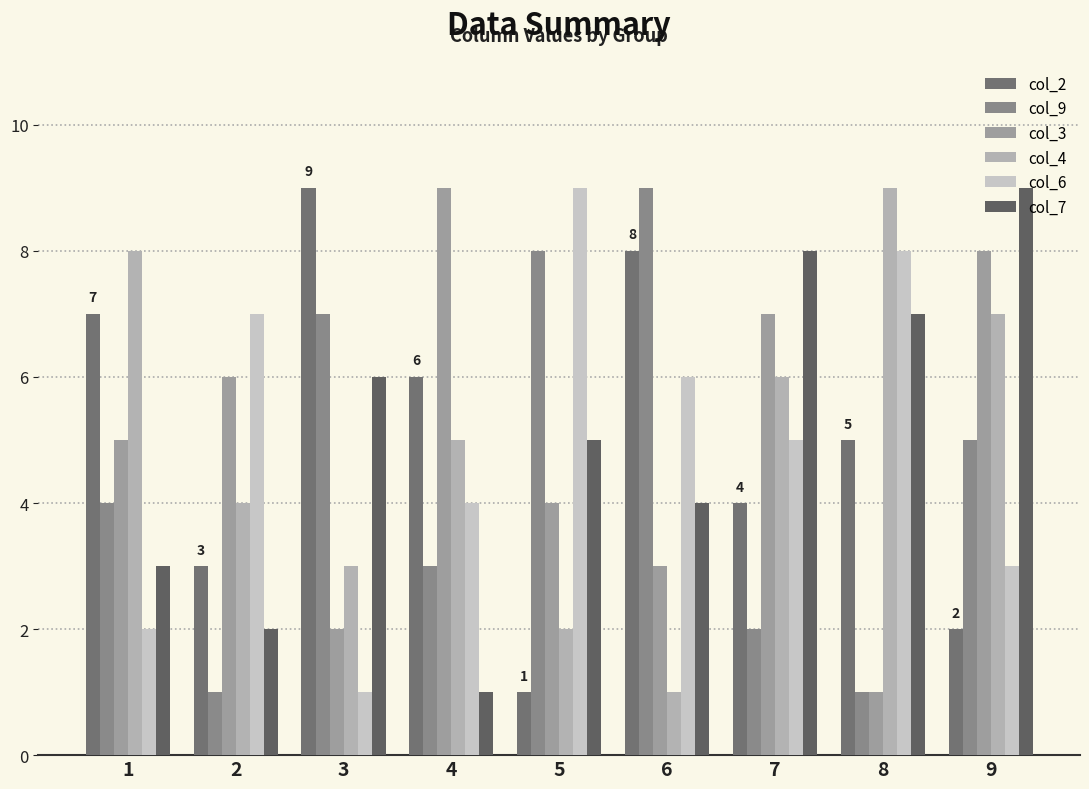

The value of col_6 at 5 is 9. True or false?

True